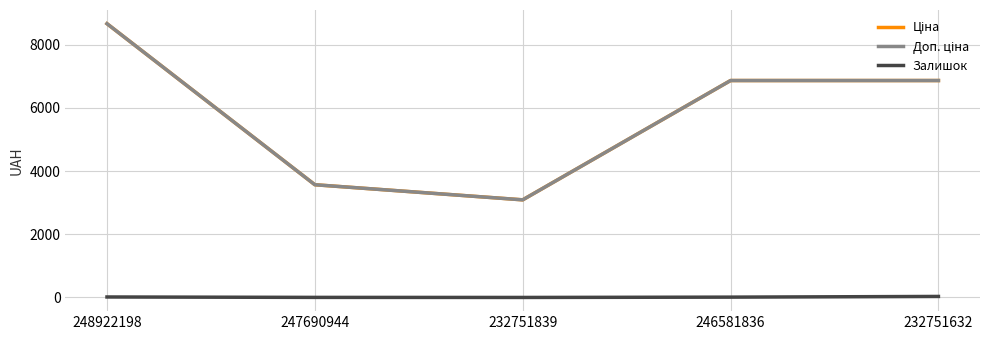

Which label corresponds to the largest value in the chart?

248922198